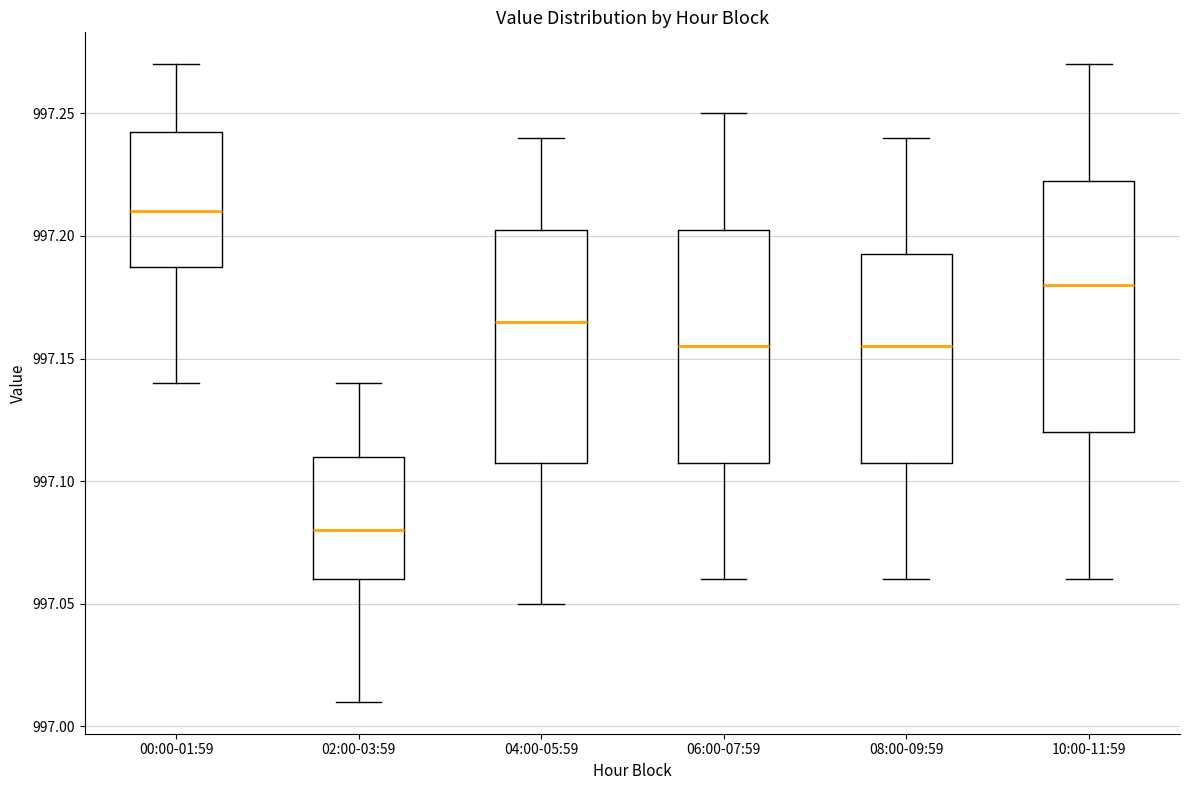

Where does the lower whisker of the box for 00:00-01:59 end on the y-axis? The values are not printed on the chart, so give them approximately, as read against the axis.

997.140